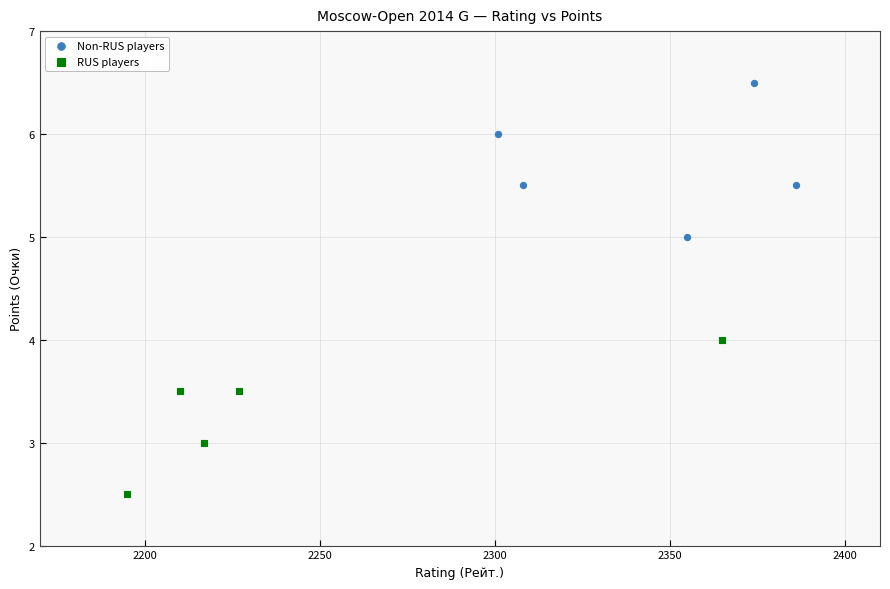

Which series reaches the minimum Y coordinate?

RUS players